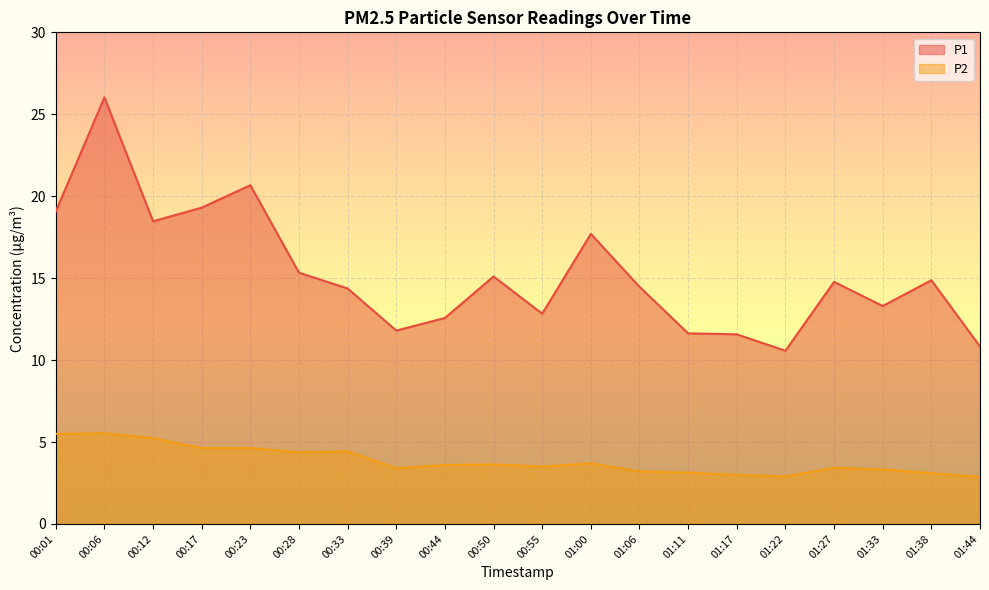

Is it true that P1 equals 19.1 at 00:01?

True